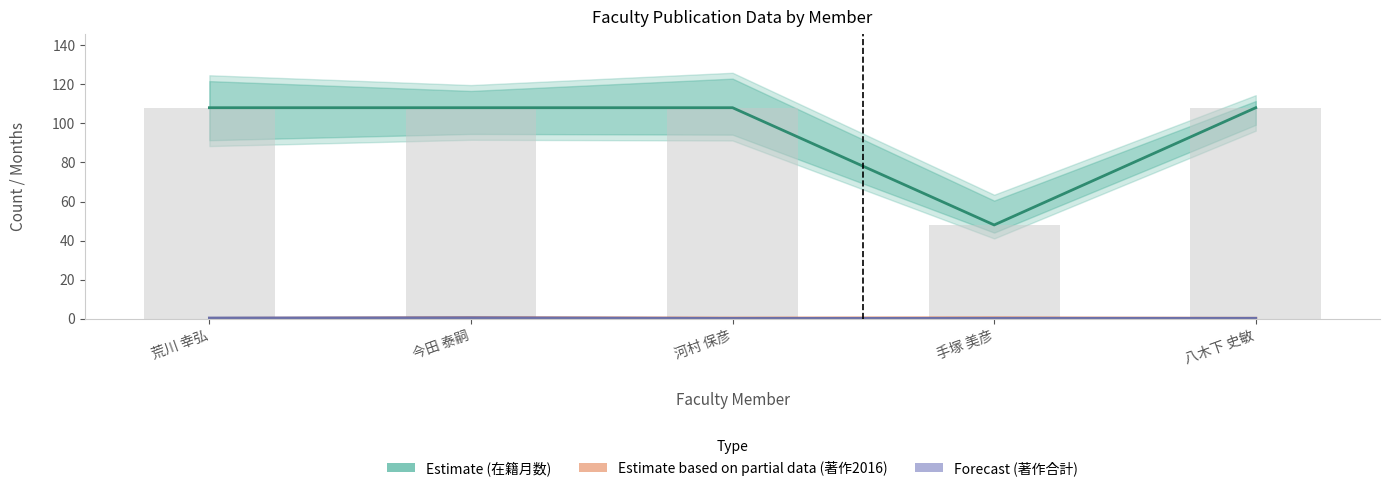

At how many categories does at least one series exceed 33?

5